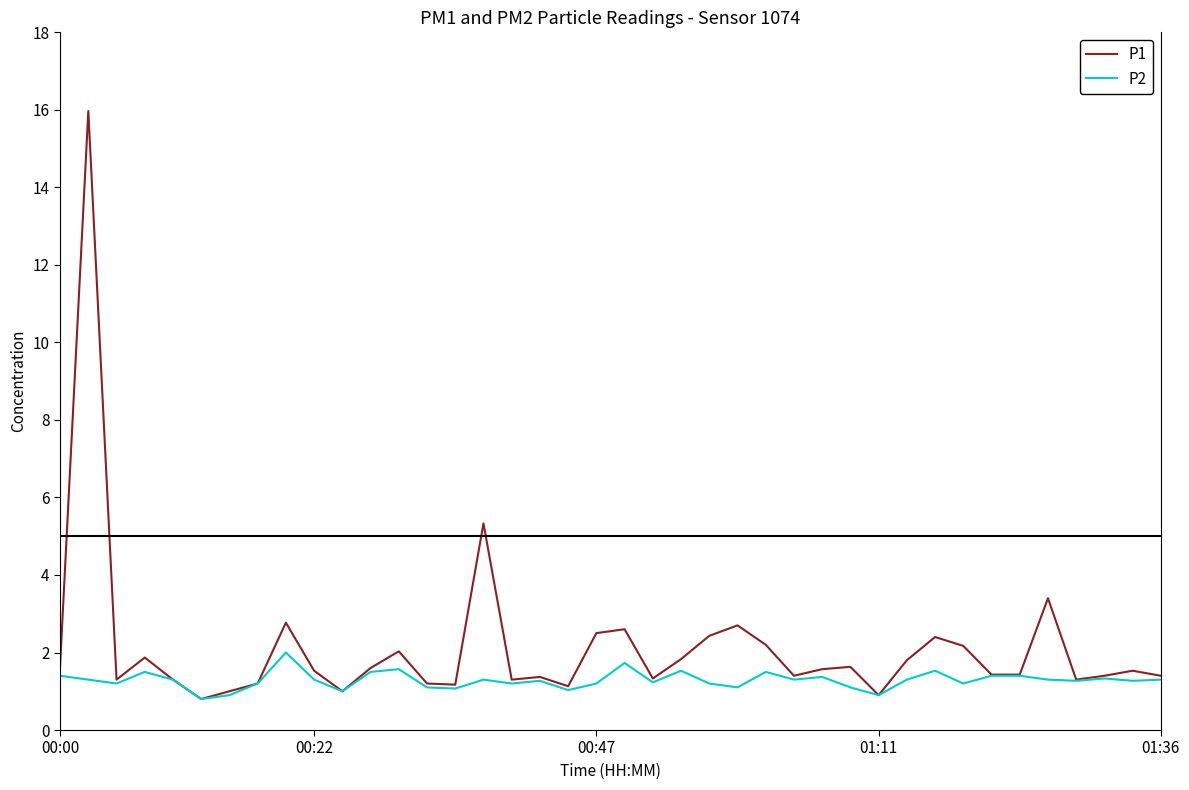

List the series in order of their overall mean, lowest first.

P2, P1